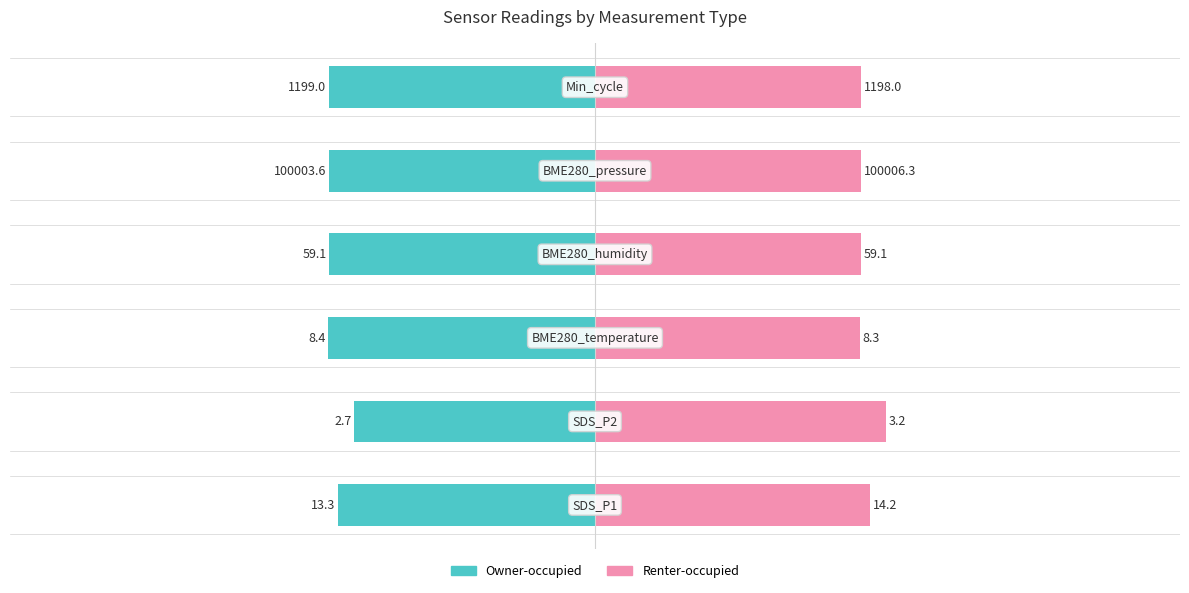

True or false: Owner-occupied has a value of -24.4 at −50.

False